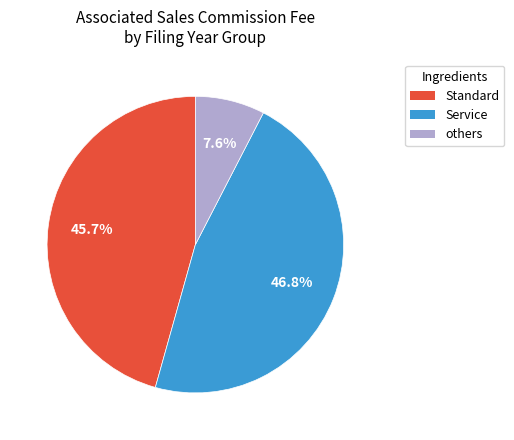

Does any single category account for the majority?

No